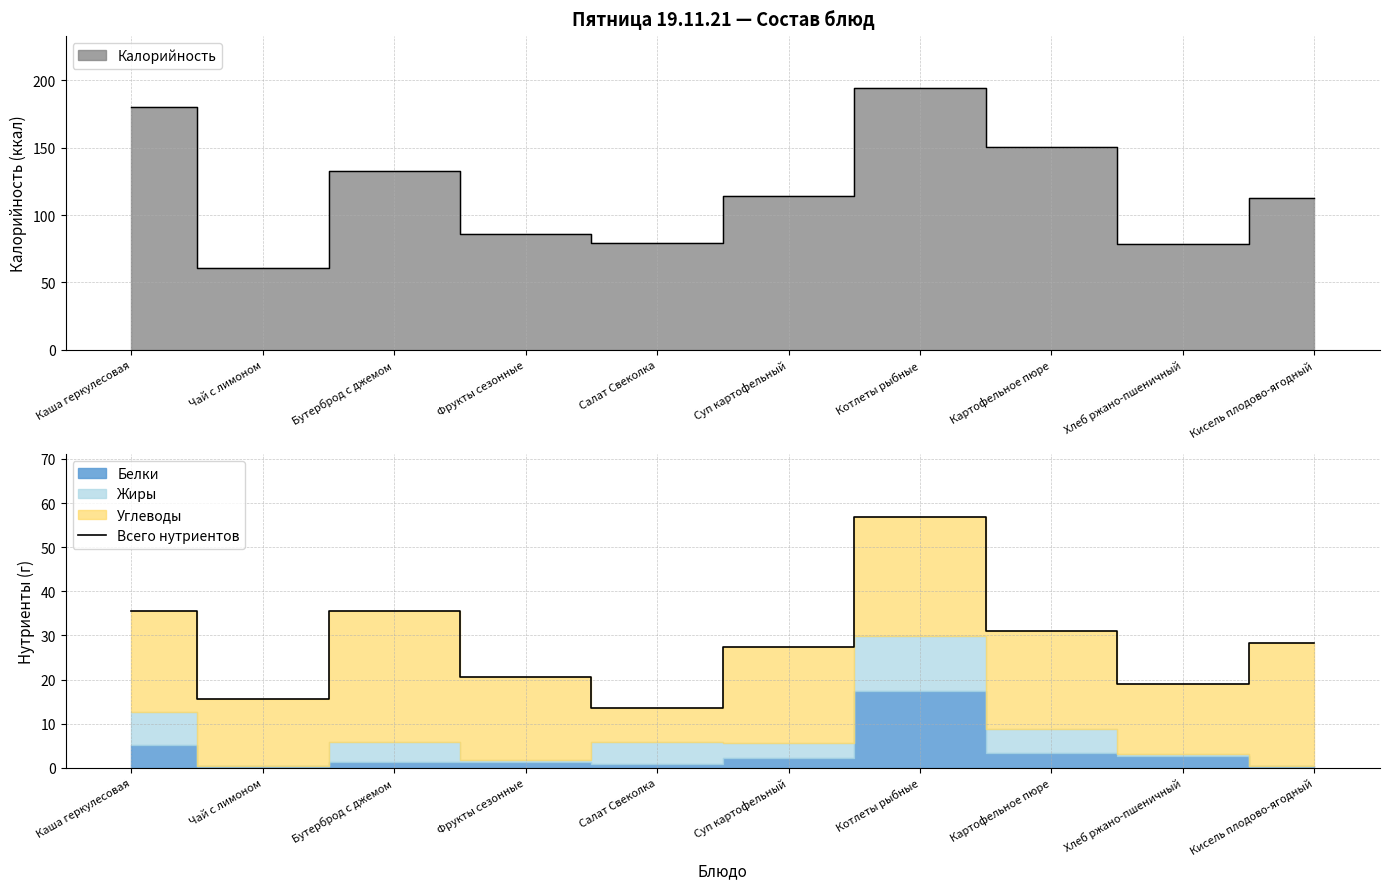

How many lines are shown in the chart?

1